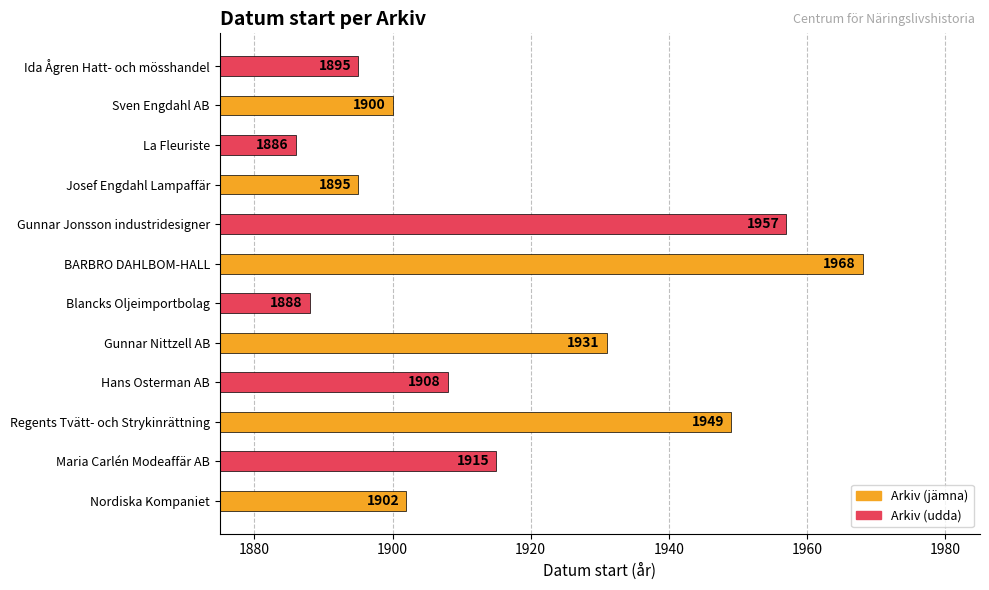

What is the change in value from BARBRO DAHLBOM-HALL to Josef Engdahl Lampaffär?

-73